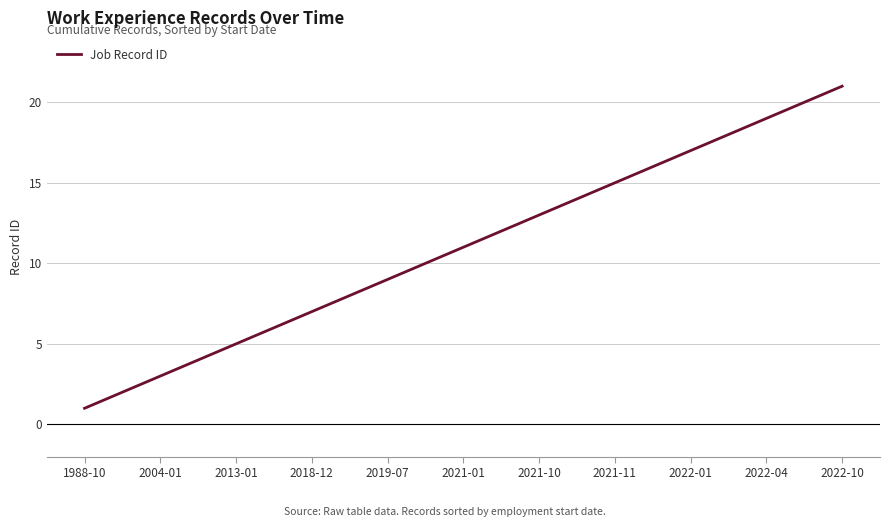

What is the difference between the maximum and minimum values?

20